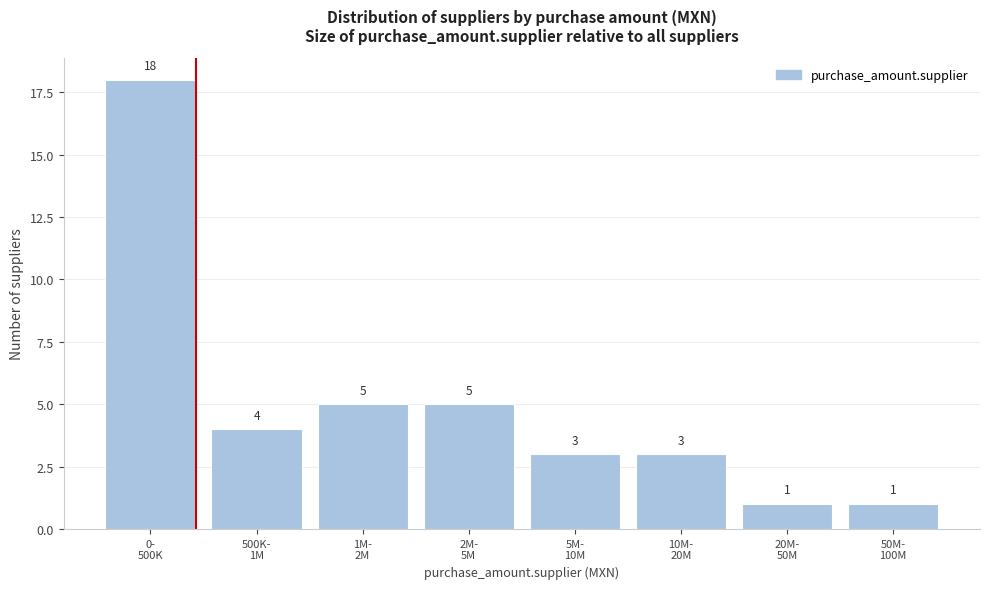

Reading right to left, extract all data points from this chart.

1	1	3	3	5	5	4	18